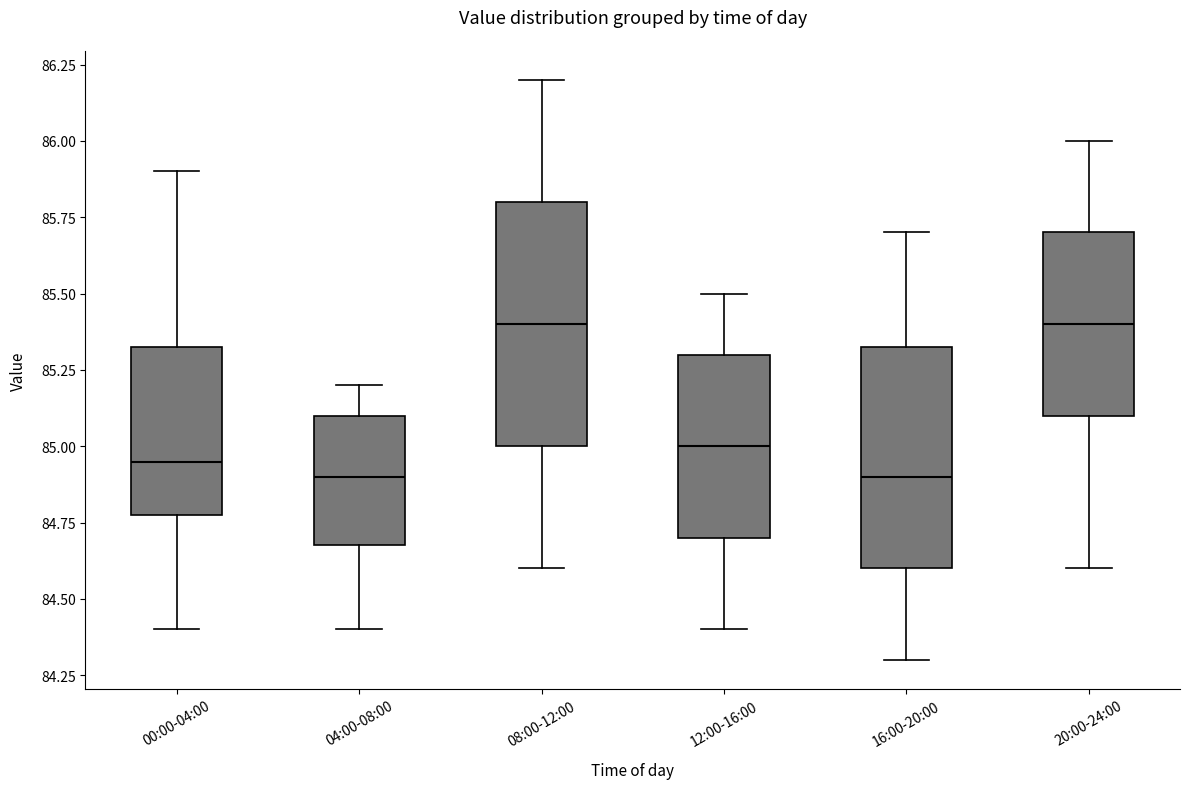

Reading left to right, read every box against the y-axis: the position of its median line, the range the box covers, and the ends of its whiskers. The values are not printed on the chart, so give them approximately, as read against the axis.

00:00-04:00: median 84.95, box 84.80 to 85.35, whiskers 84.40 to 85.90
04:00-08:00: median 84.90, box 84.70 to 85.10, whiskers 84.40 to 85.20
08:00-12:00: median 85.40, box 85.00 to 85.80, whiskers 84.60 to 86.20
12:00-16:00: median 85.00, box 84.70 to 85.30, whiskers 84.40 to 85.50
16:00-20:00: median 84.90, box 84.60 to 85.35, whiskers 84.30 to 85.70
20:00-24:00: median 85.40, box 85.10 to 85.70, whiskers 84.60 to 86.00